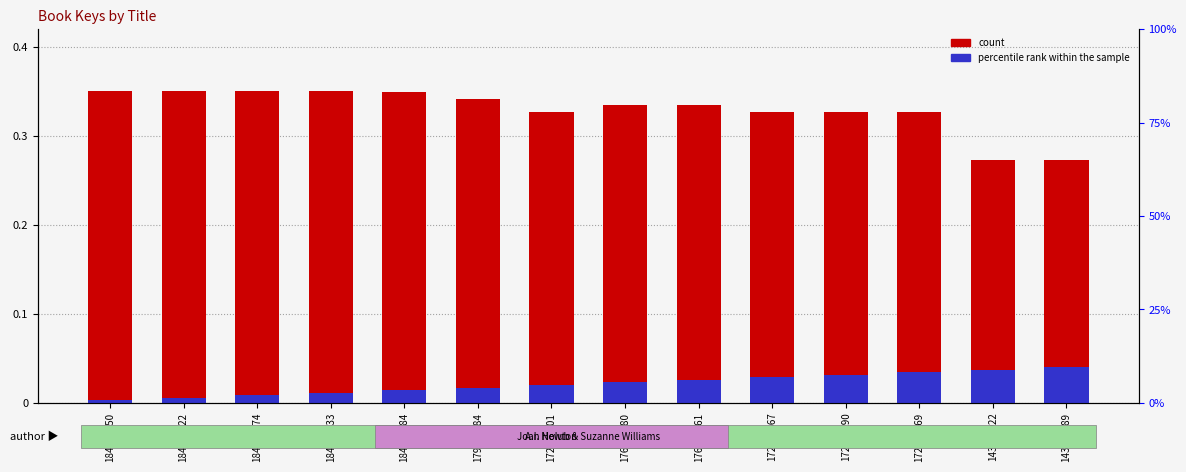

What is the difference between the highest and lowest values at 172079501?

0.3